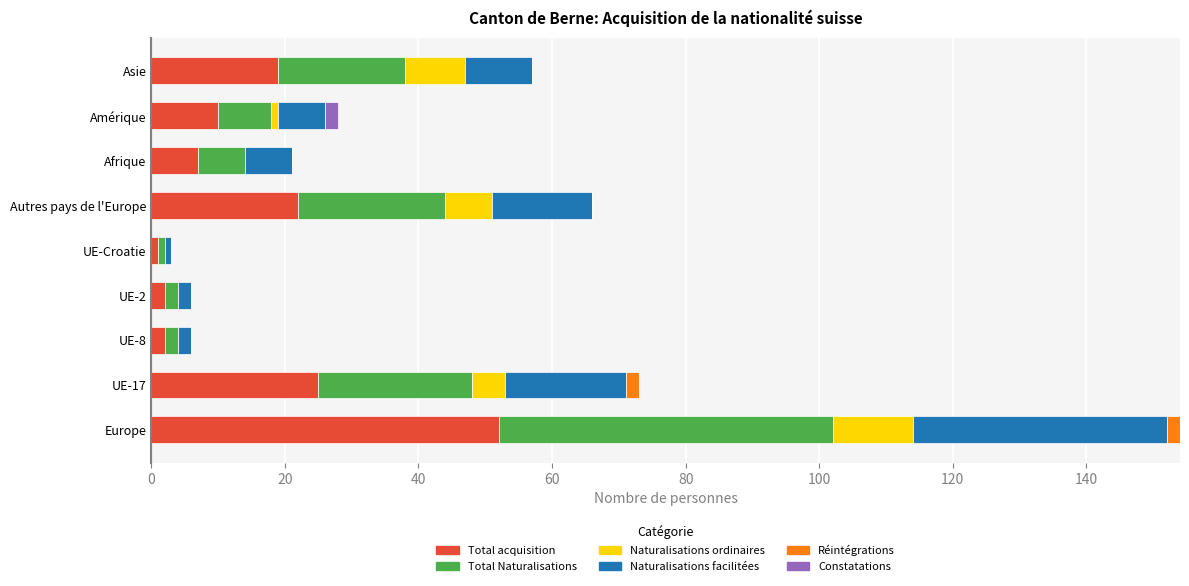

The Total acquisition series shows 13 at UE-17. True or false?

False